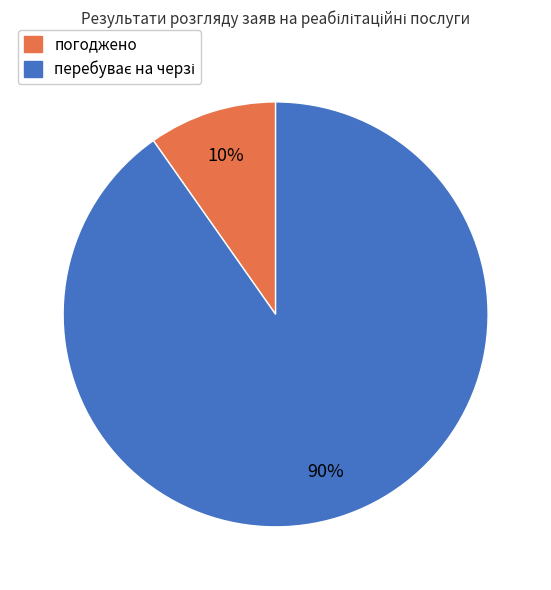

True or false: погоджено accounts for 10% of the total.

True